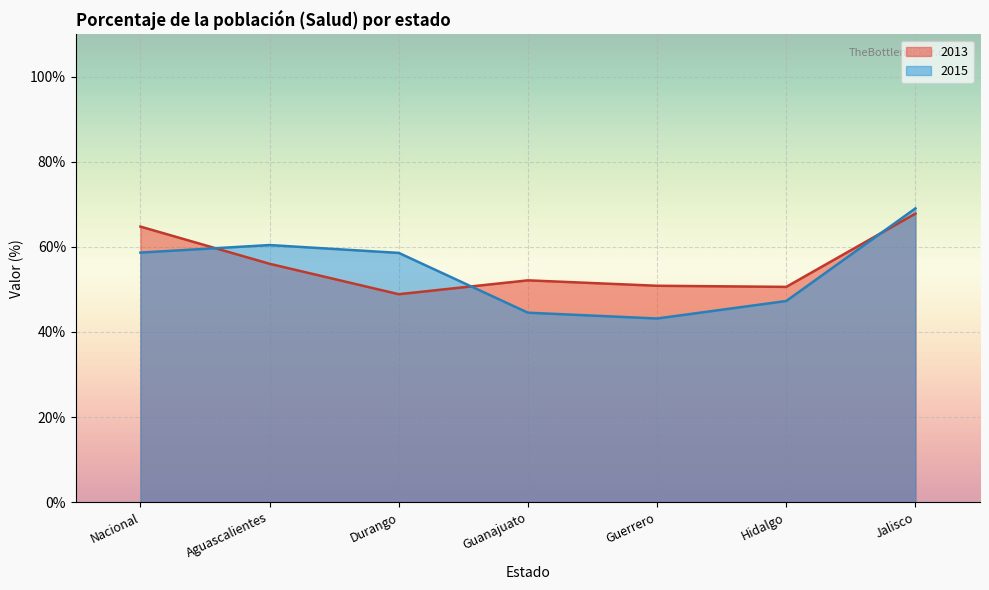

What position from the left is Durango?

3